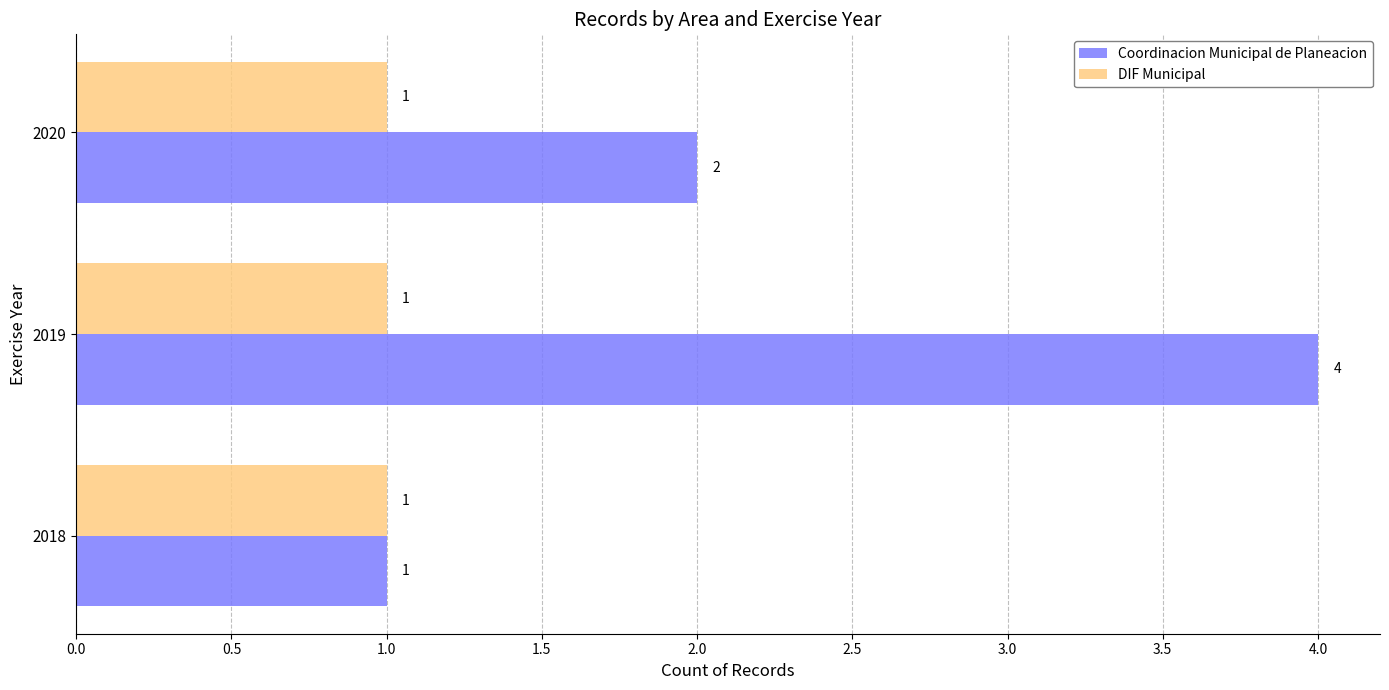

Which series has the largest total across all categories?

Coordinacion Municipal de Planeacion